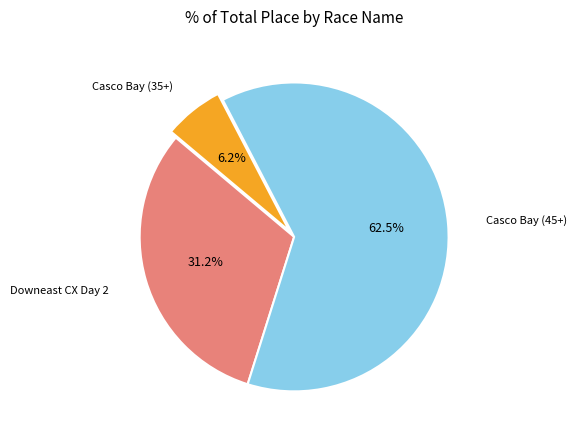

How many segments does this pie chart have?

3